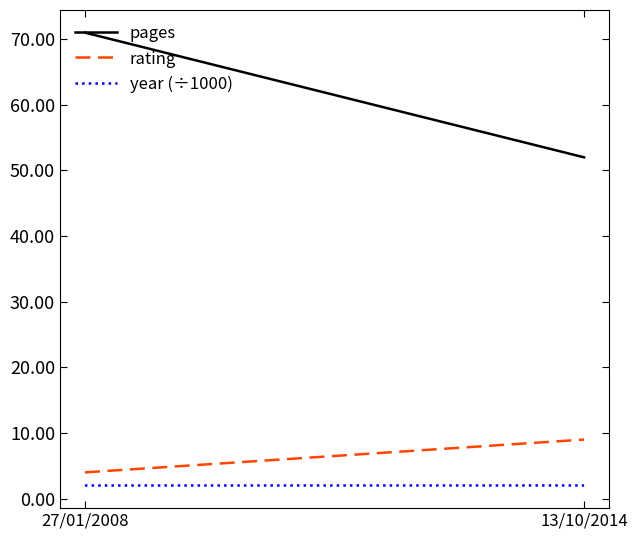

Is it true that pages equals 52.0 at 13/10/2014?

True